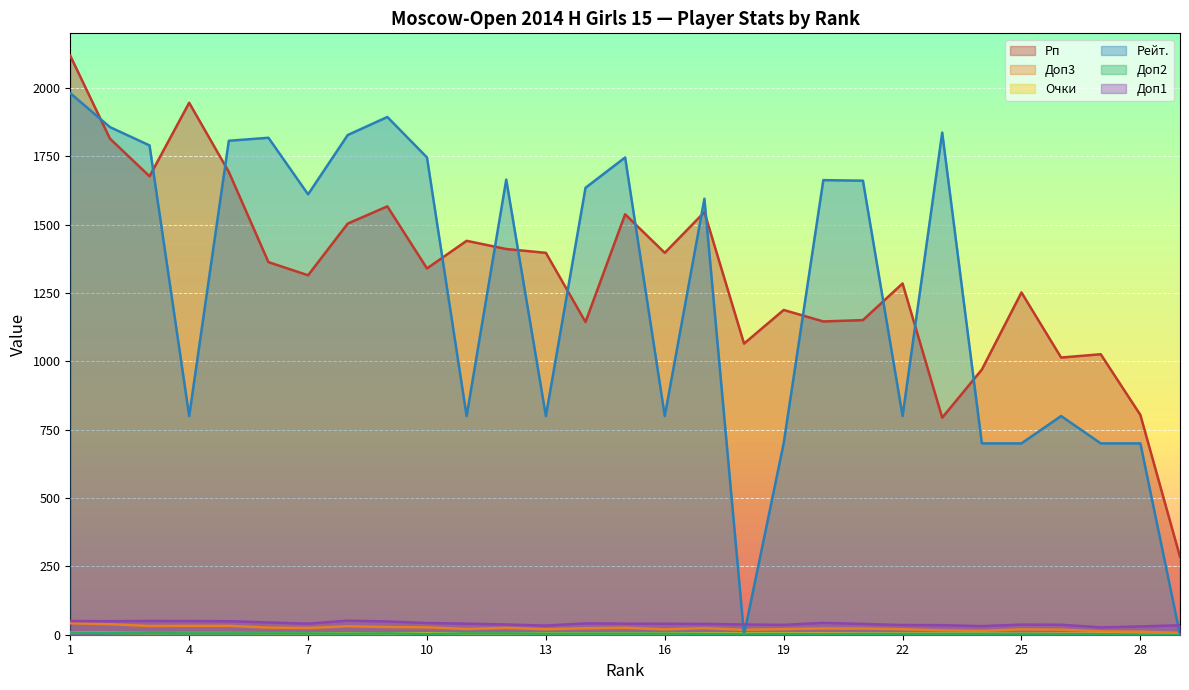

Which series has the largest total across all categories?

Рп